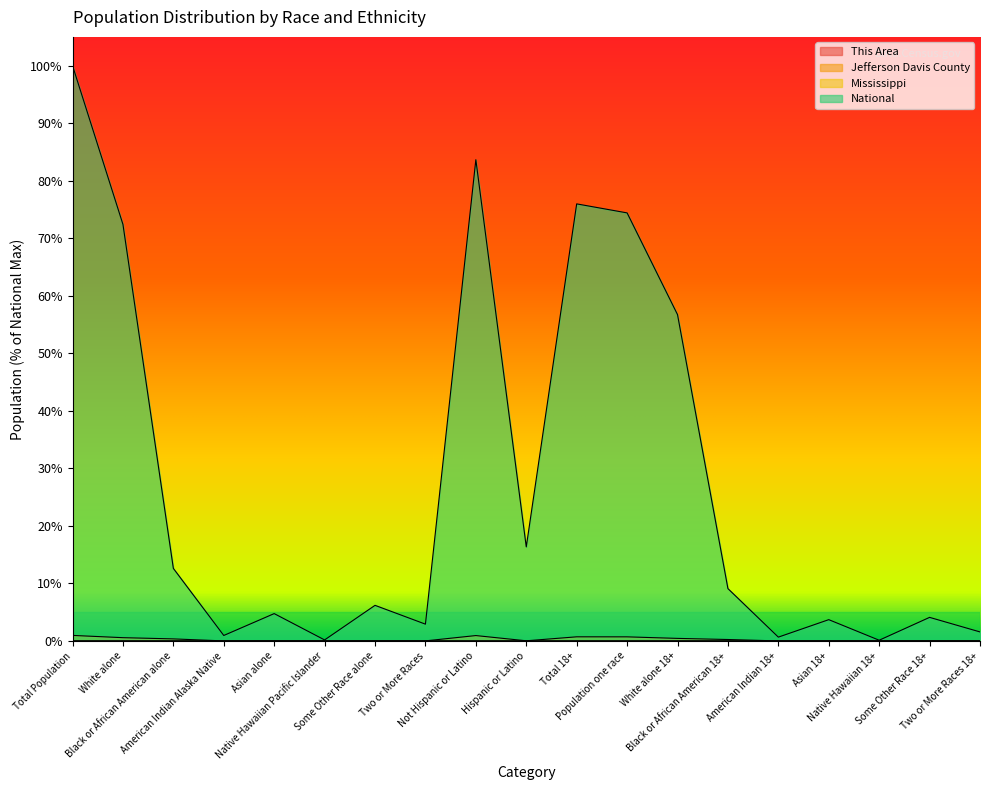

How many lines are shown in the chart?

4